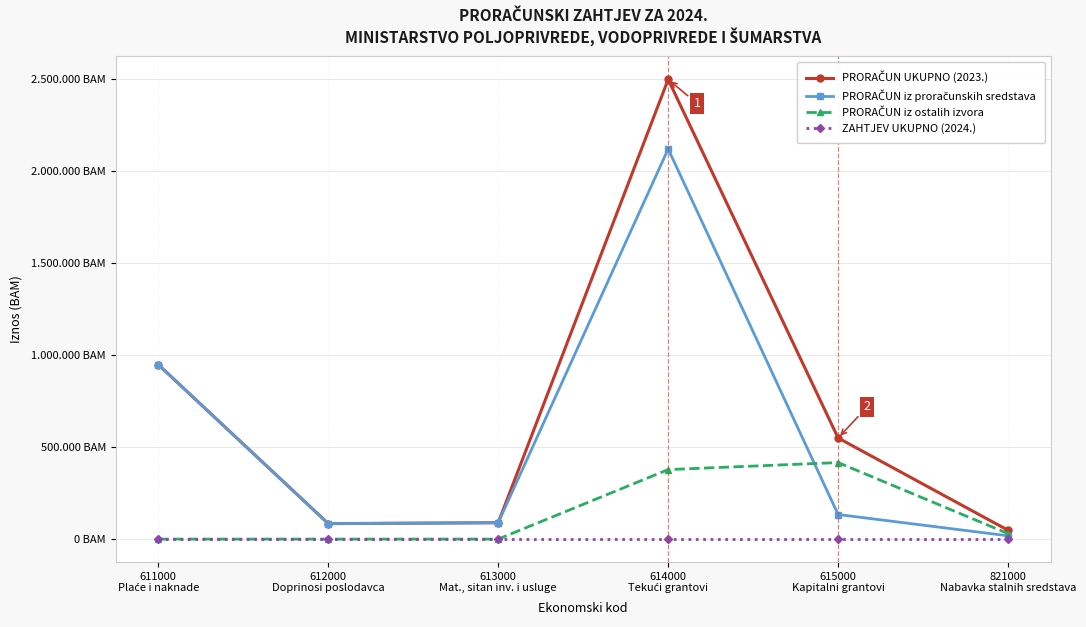

Reading left to right, what are all the values shown in this chart?

PRORAČUN UKUPNO (2023.): 949120	84310	89050	2500000	550000	48000
PRORAČUN iz proračunskih sredstava: 949120	84310	89050	2121860	133720	18000
PRORAČUN iz ostalih izvora: 0	0	0	378140	416280	30000
ZAHTJEV UKUPNO (2024.): 0	0	0	0	0	0